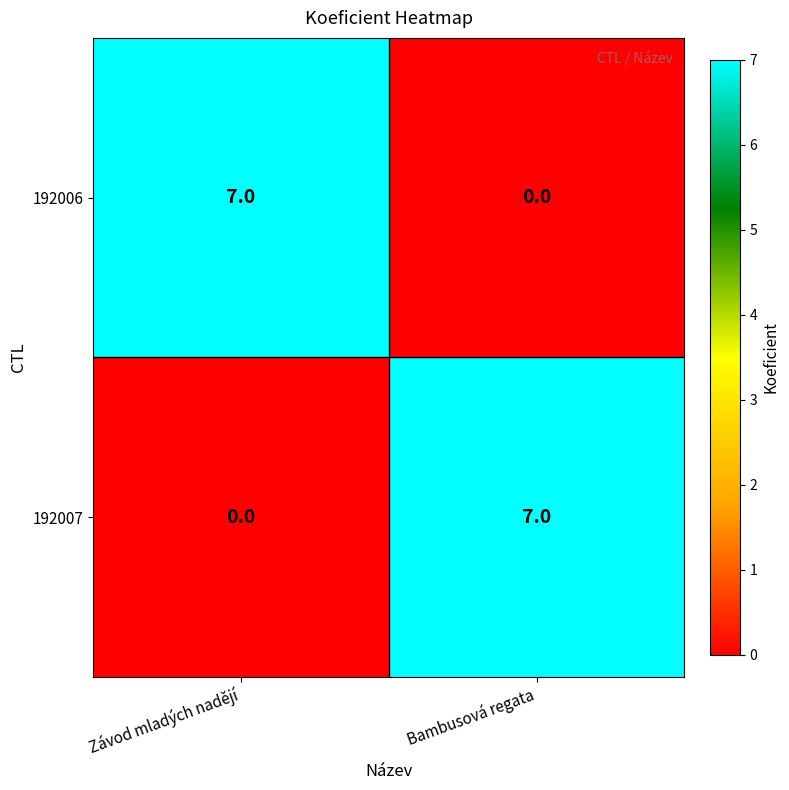

At Závod mladých nadějí, list the series in order from largest to smallest.

192006, 192007